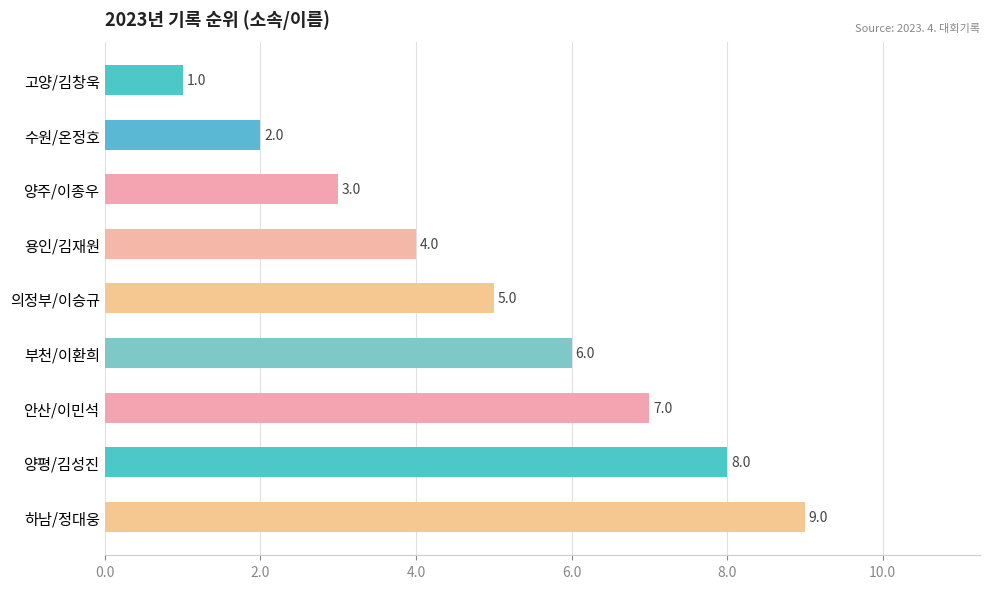

What position from the top is 고양/김창욱?

1